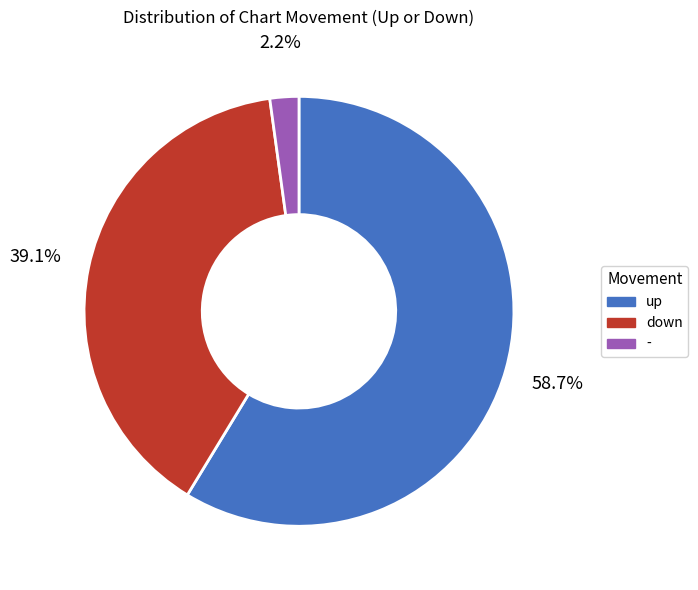

To the nearest percent, what is the average slice percentage?

33%